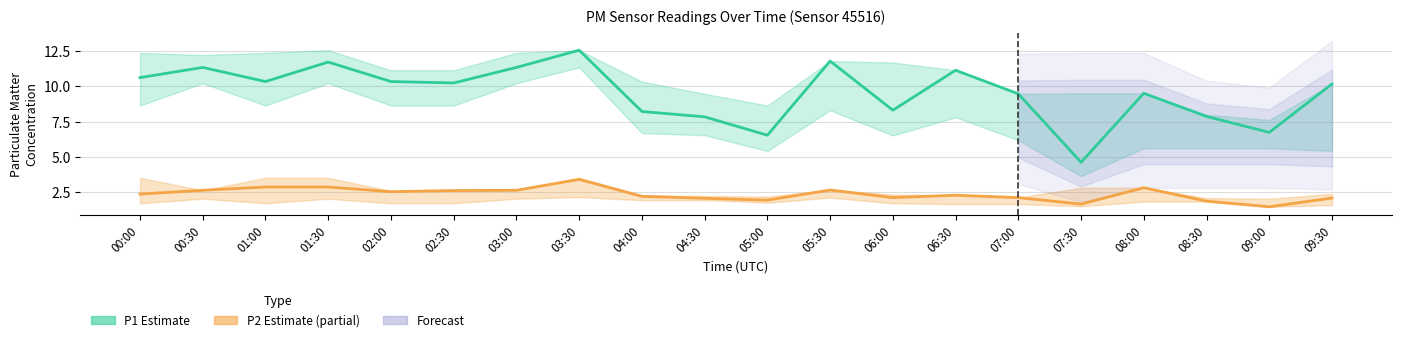

Where does the P2 (Partial Estimate) series first go above 2?

00:00